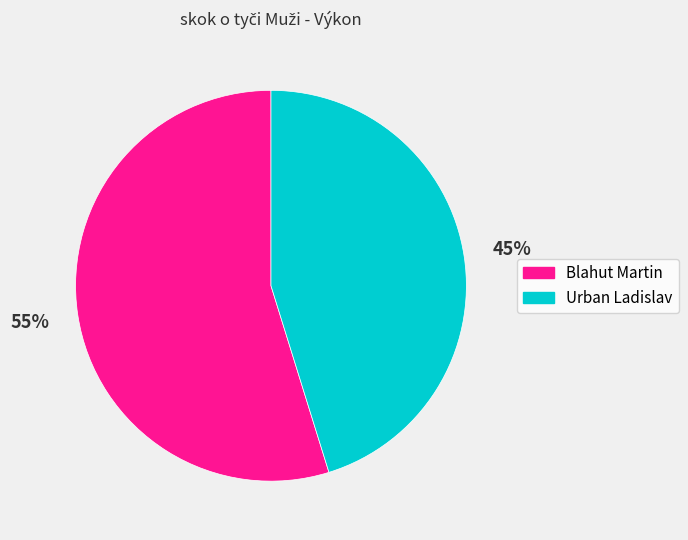

Count the number of slices in the pie.

2